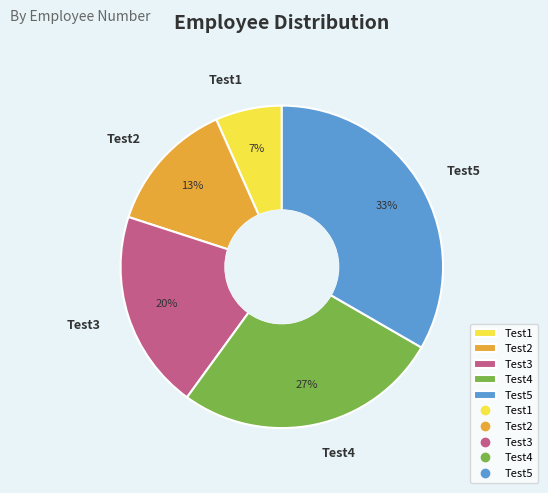

Combined, do Test3 and Test1 account for over 50%?

No